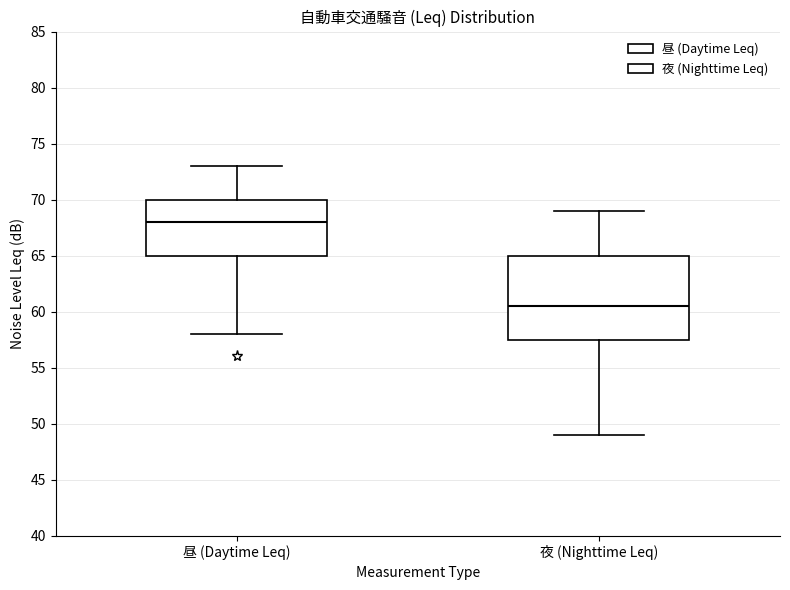

Which box's median line is the lowest?

夜 (Nighttime Leq)